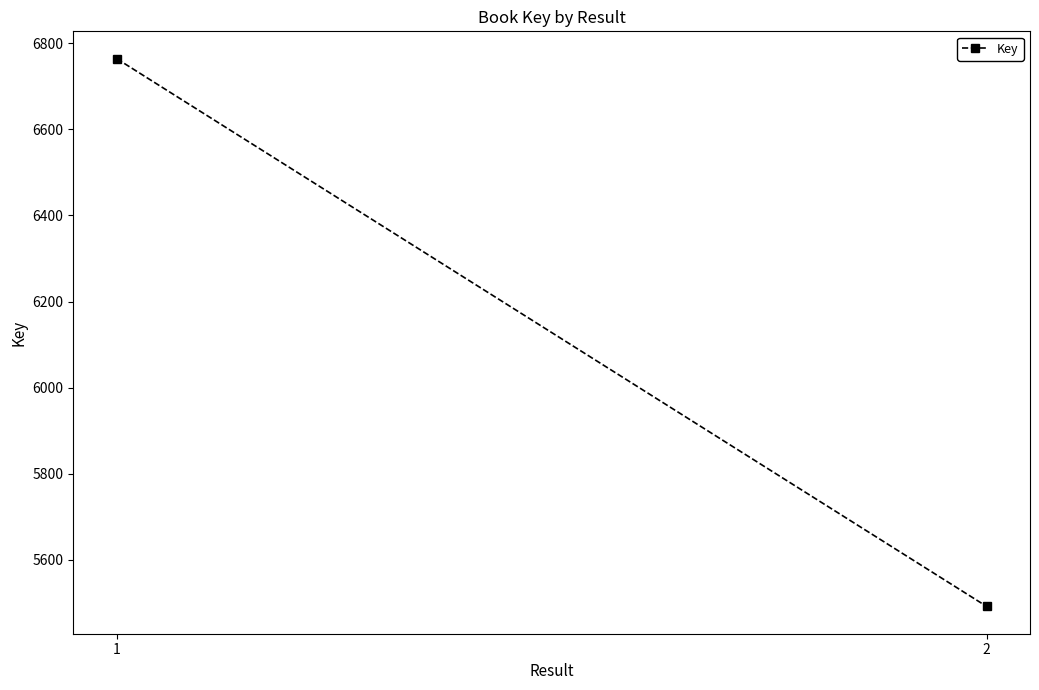

The chart shows a value of 6764 at 1. True or false?

True